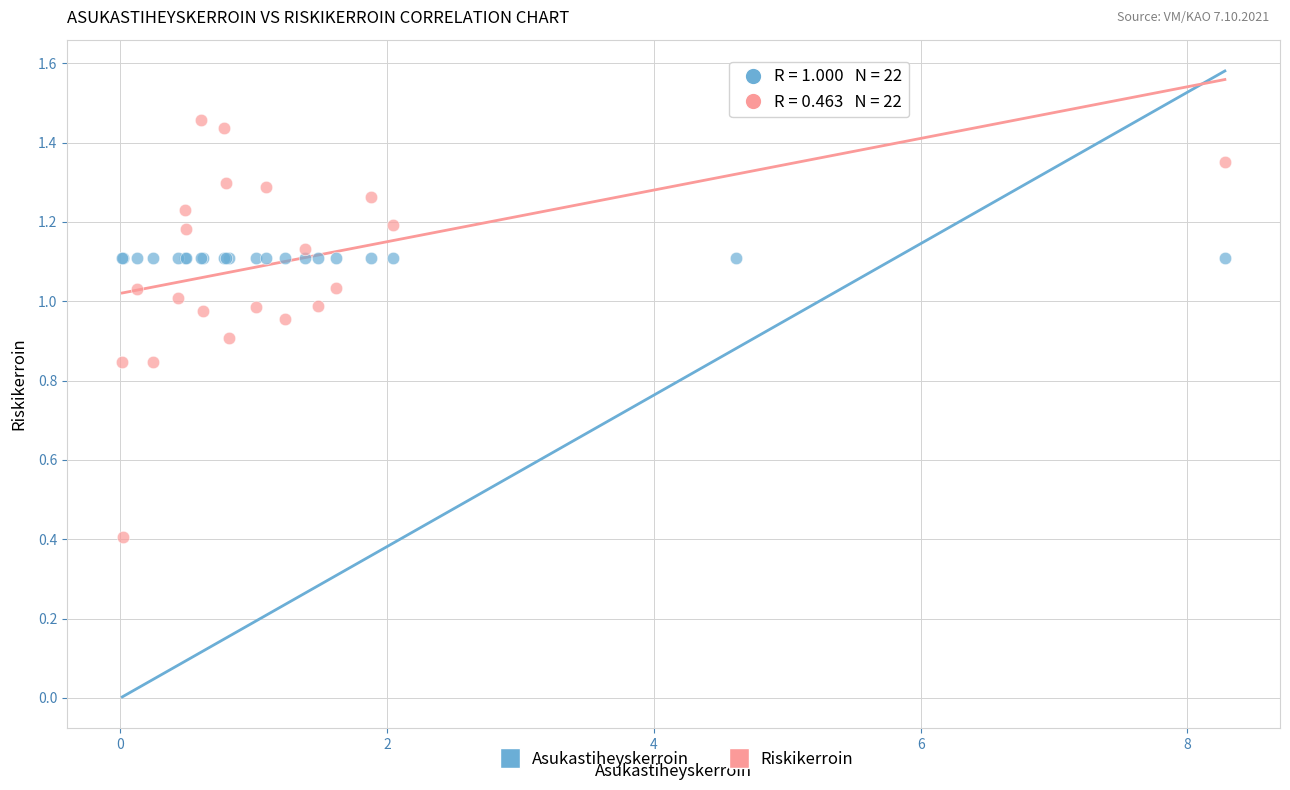

Which series contains the highest Y value?

Riskikerroin